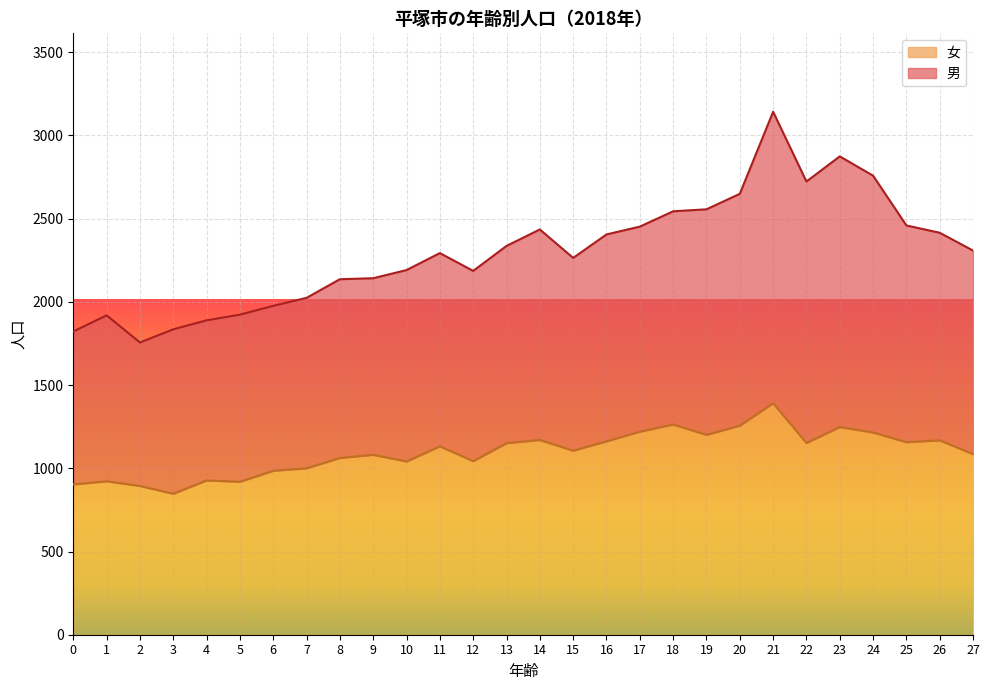

Which label corresponds to the largest value in the chart?

21